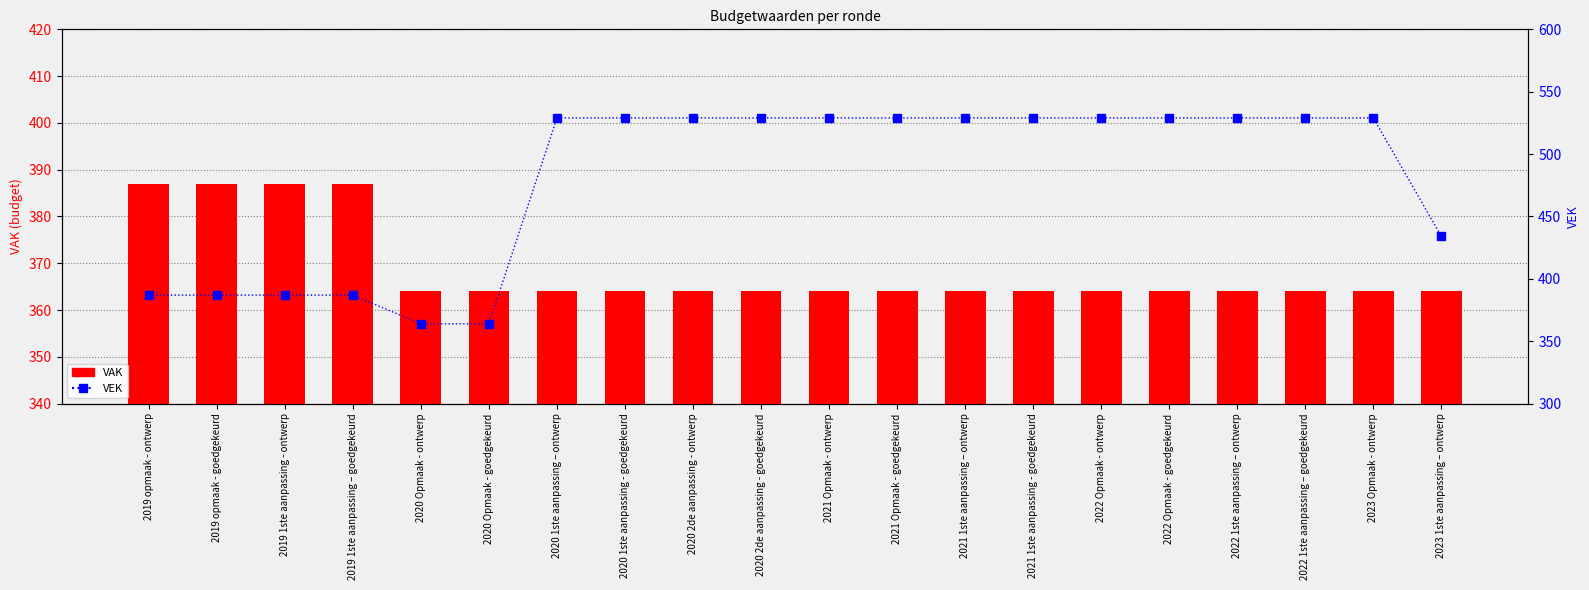

List the series in order of their overall mean, lowest first.

VAK, VEK